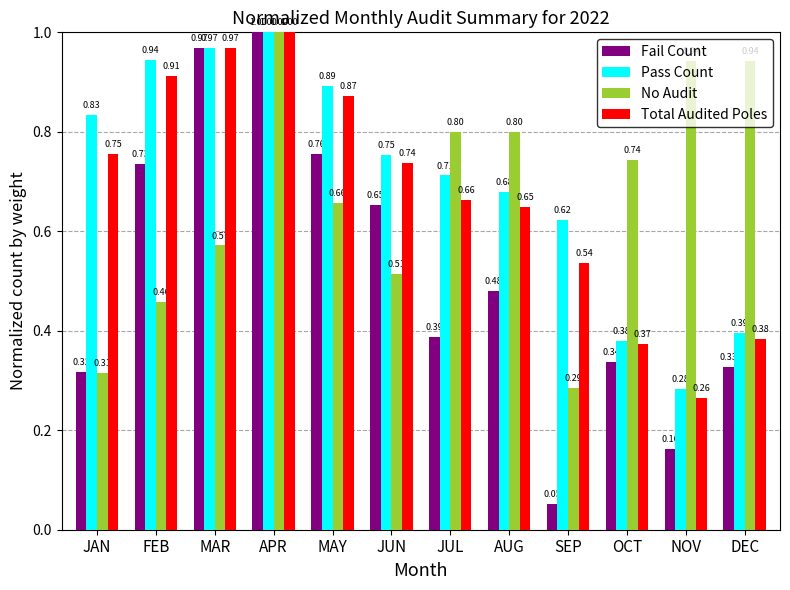

What is the total value across all series at SEP?

1.5